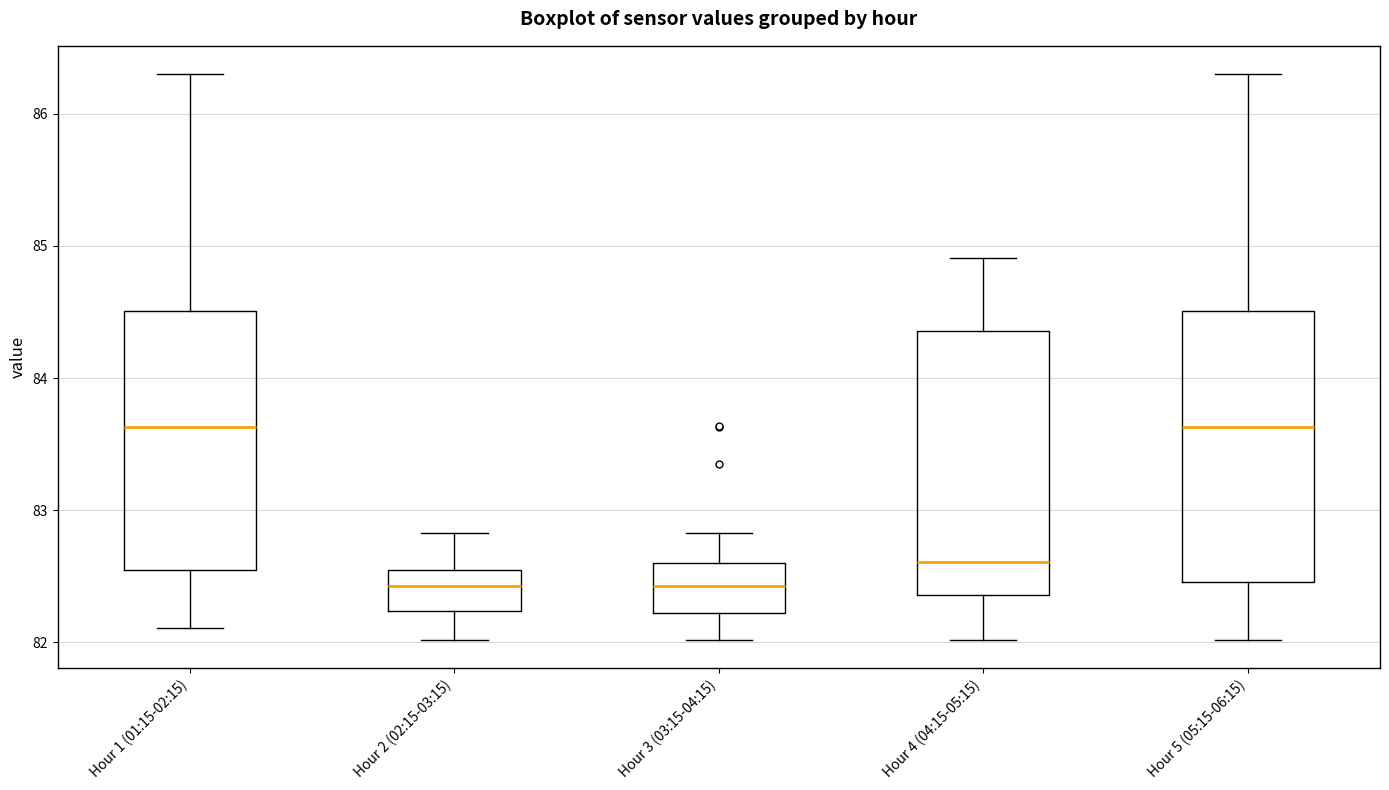

Reading left to right, read every box against the y-axis: the position of its median line, the range the box covers, and the ends of its whiskers. The values are not printed on the chart, so give them approximately, as read against the axis.

Hour 1 (01:15-02:15): median 83.6, box 82.6 to 84.5, whiskers 82.1 to 86.3
Hour 2 (02:15-03:15): median 82.4, box 82.2 to 82.5, whiskers 82.0 to 82.8
Hour 3 (03:15-04:15): median 82.4, box 82.2 to 82.6, whiskers 82.0 to 82.8
Hour 4 (04:15-05:15): median 82.6, box 82.4 to 84.4, whiskers 82.0 to 84.9
Hour 5 (05:15-06:15): median 83.6, box 82.5 to 84.5, whiskers 82.0 to 86.3